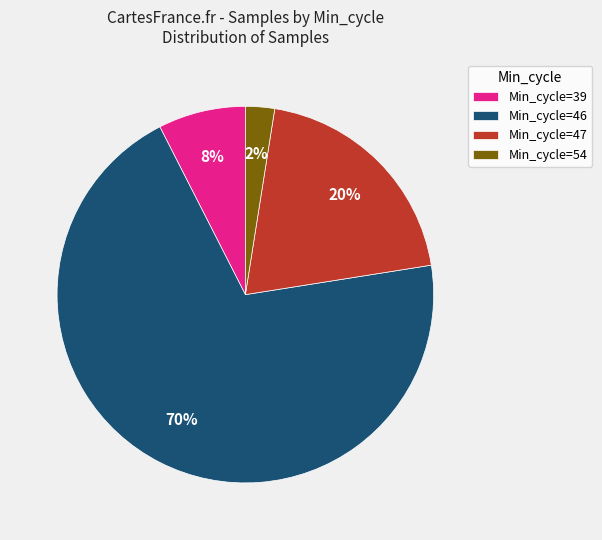

To the nearest percent, what percentage of the pie is Min_cycle=46?

70%